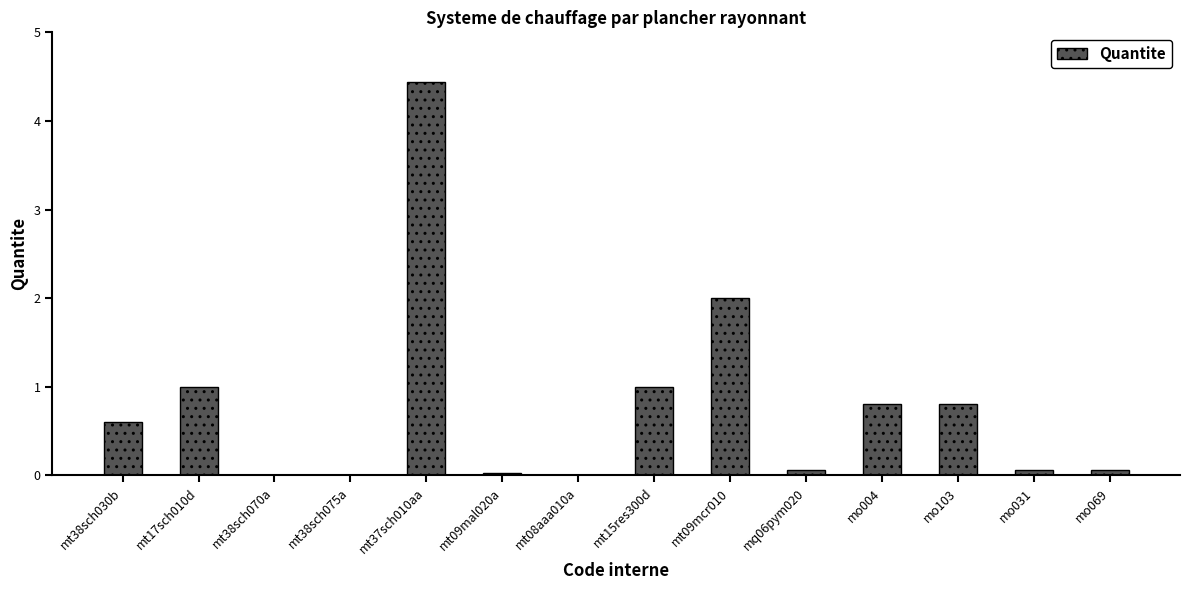

How many data points does each series have?

14